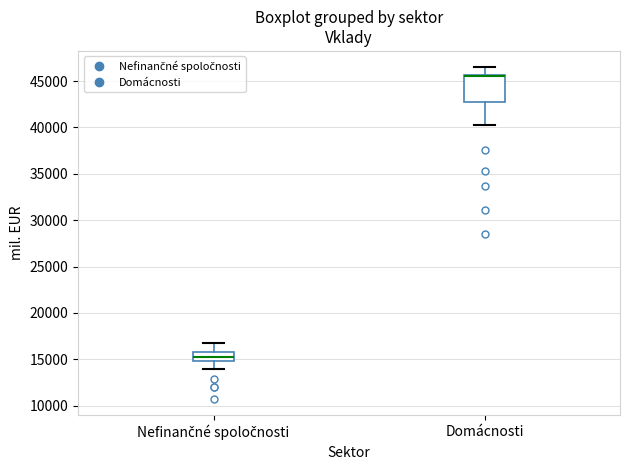

Where is the lower edge of the box for Domácnosti on the y-axis? The values are not printed on the chart, so give them approximately, as read against the axis.

42500